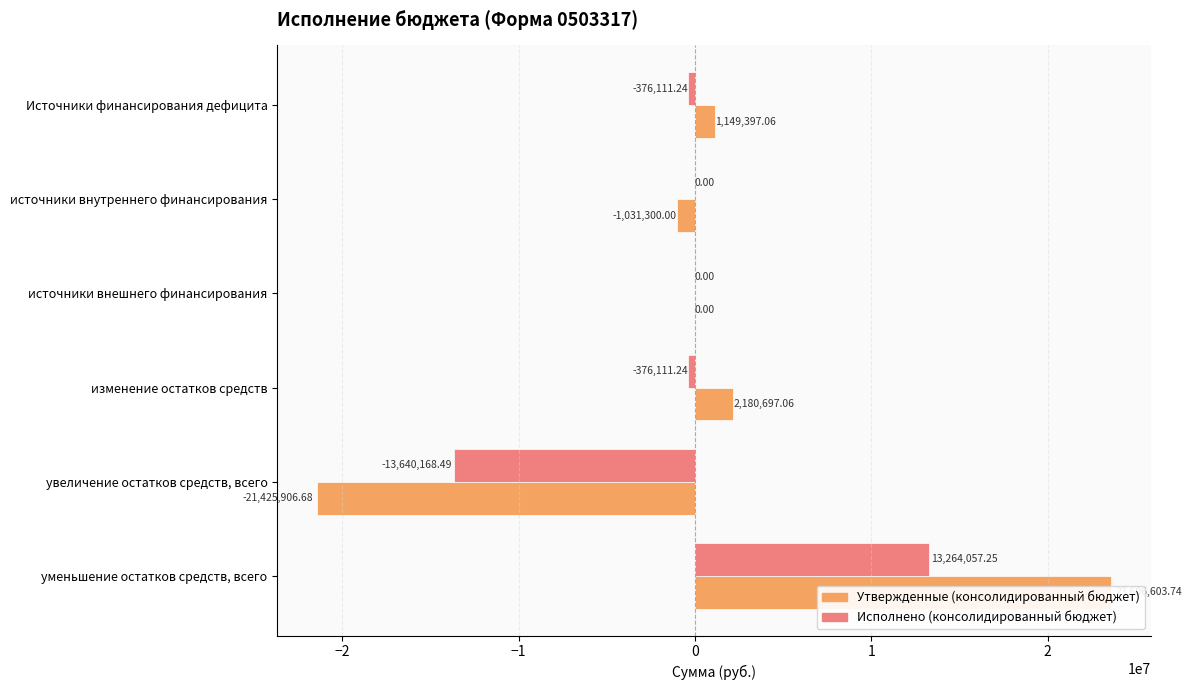

How many series are shown in this chart?

2